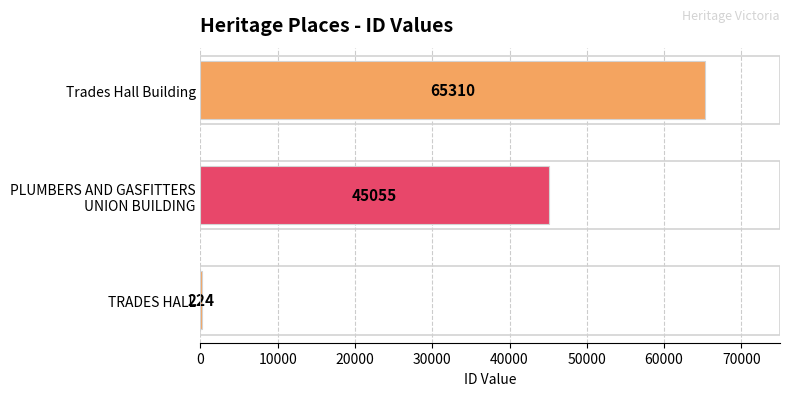

Which has a higher value, TRADES HALL or Trades Hall Building?

Trades Hall Building